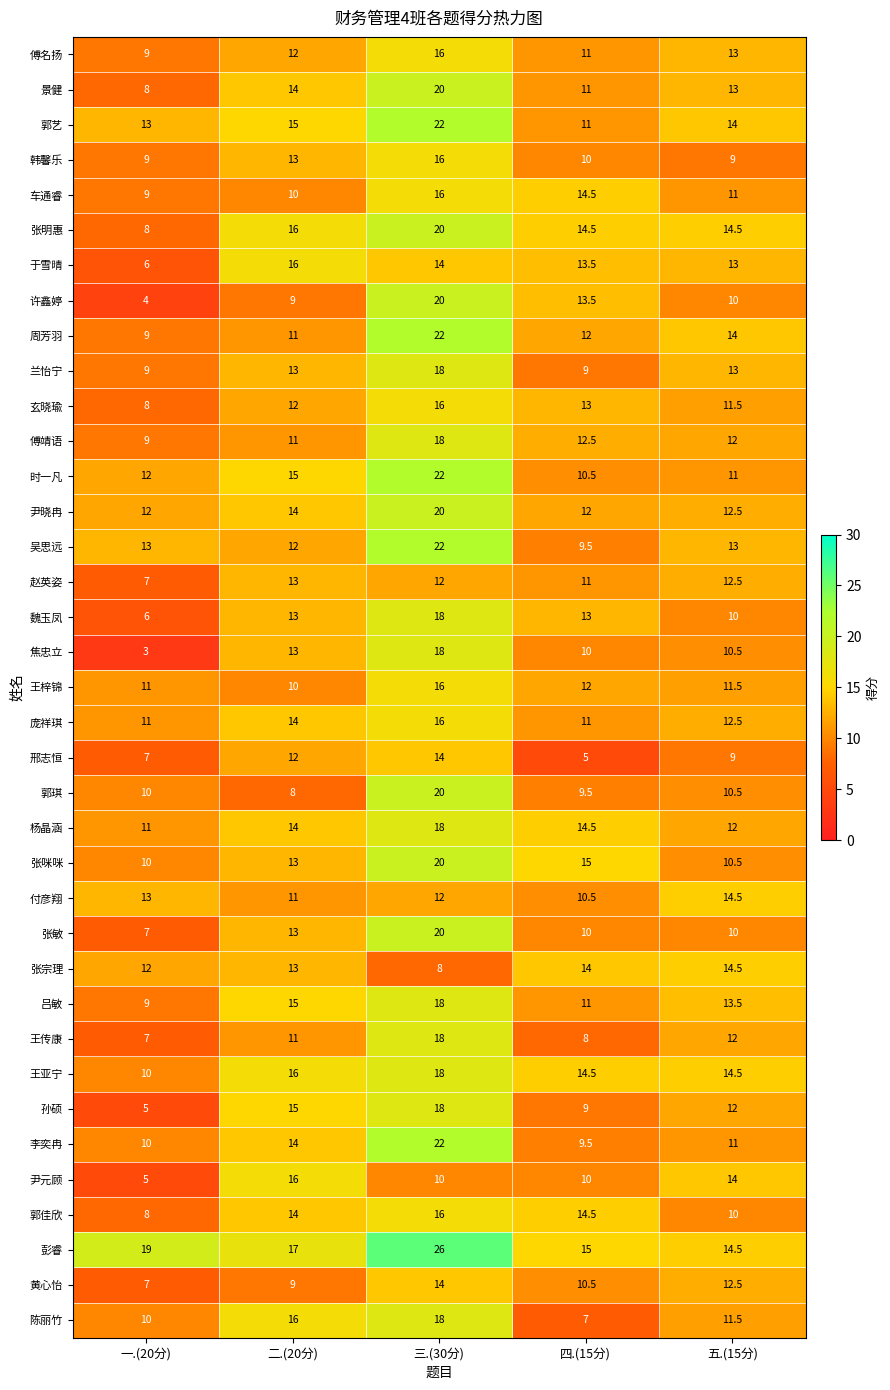

At which category is the sum across all series the highest?

三.(30分)